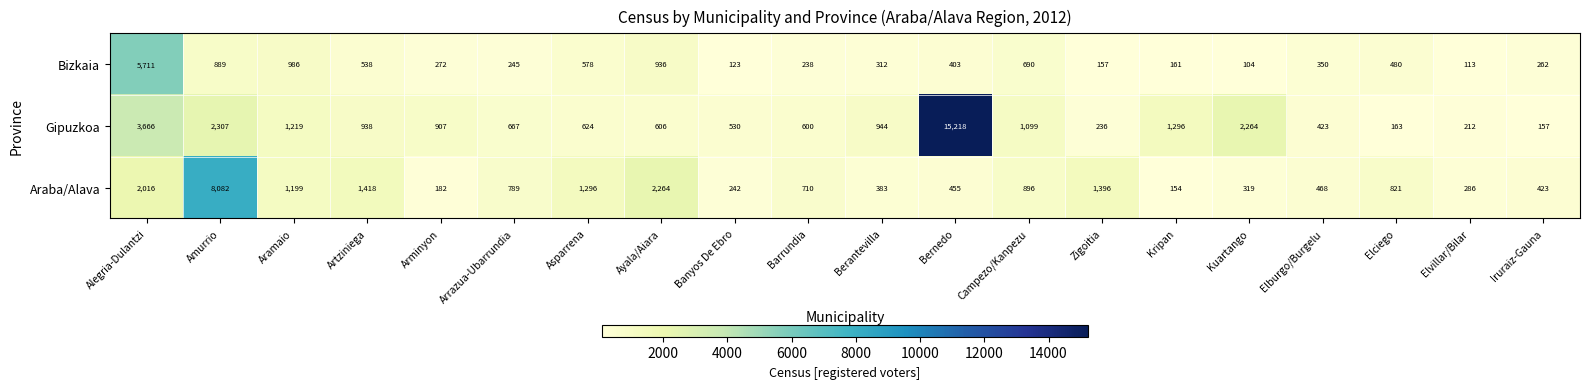

True or false: Bizkaia has a value of 936 at Ayala/Aiara.

True